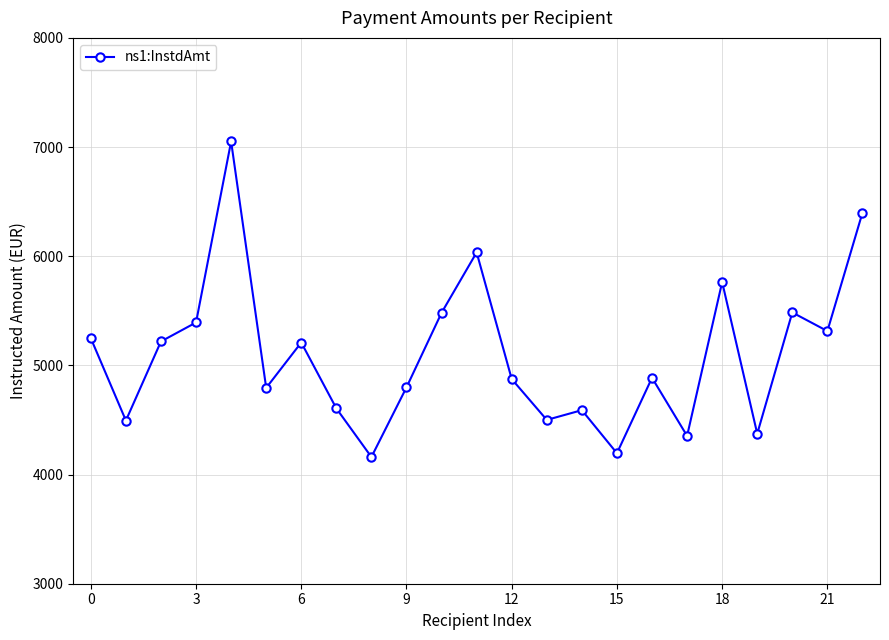

What is the value of the 15th point from the left?

4589.8